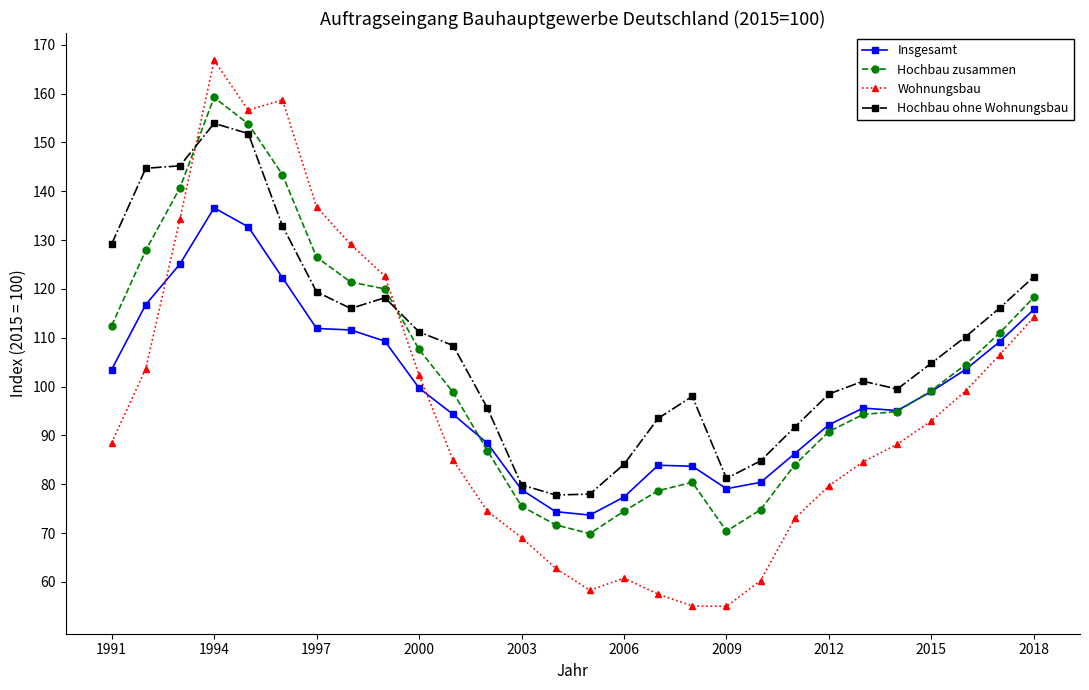

Which series ends up on top after the final intersection of Hochbau zusammen and Hochbau ohne Wohnungsbau?

Hochbau ohne Wohnungsbau